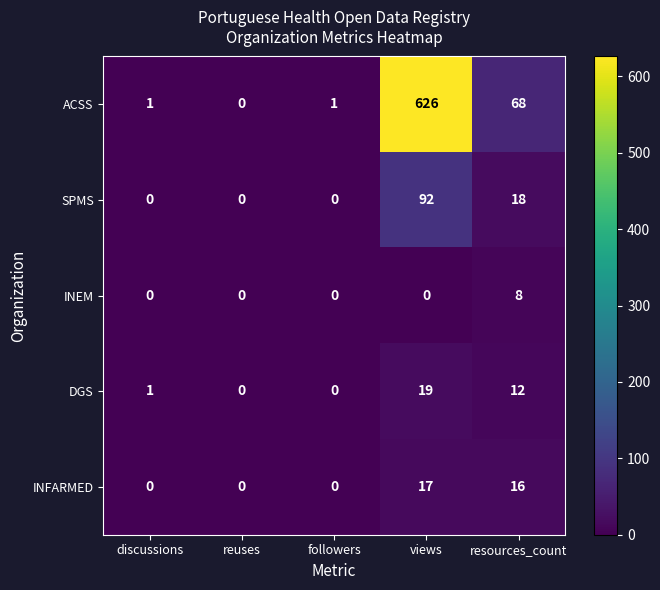

Which series has the largest range (max minus min)?

ACSS